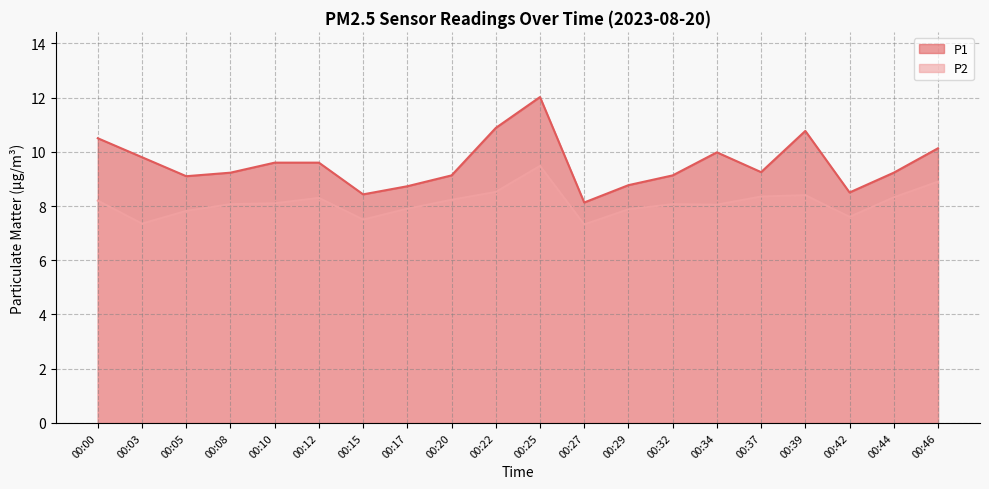

What is the lowest value of the P2 series?

7.3